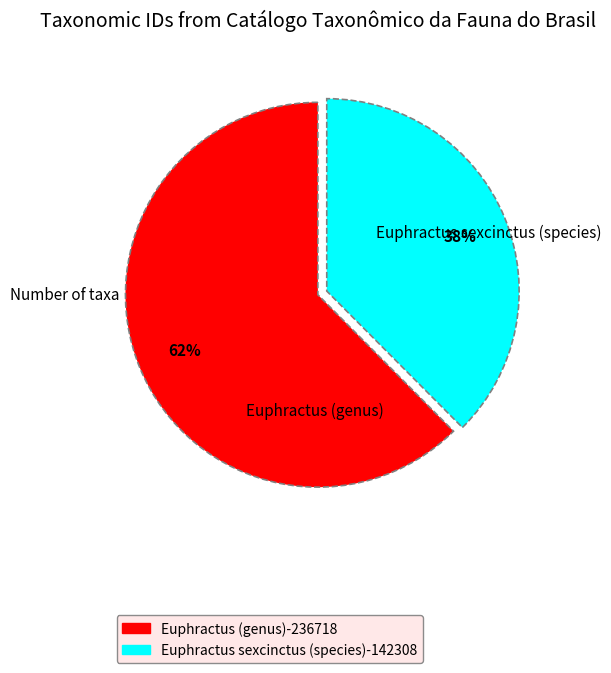

What is the majority slice?

Euphractus (genus)